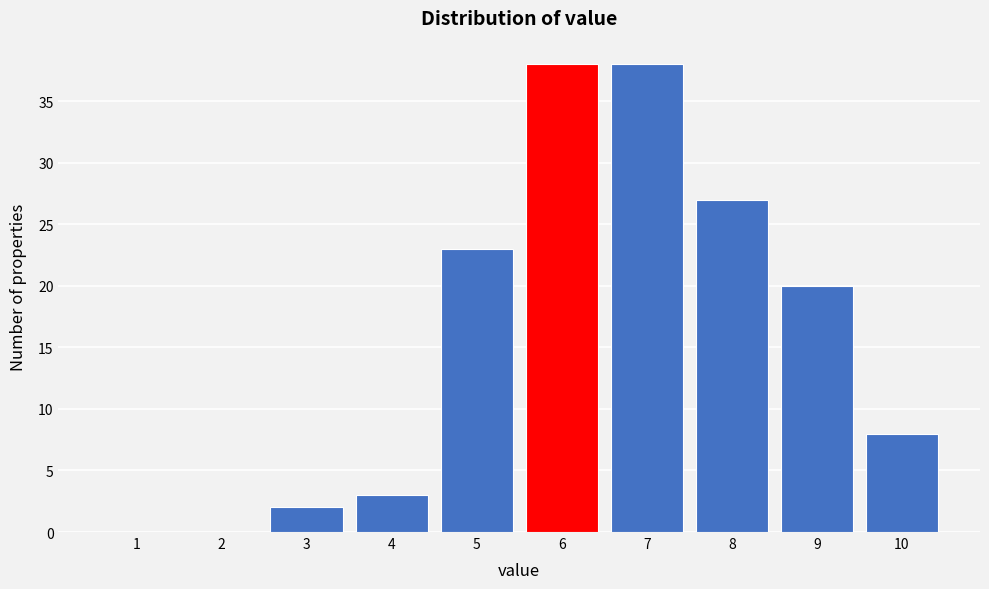

Reading left to right, list every bar in this chart as the range it spans on the x-axis followed by its height. The values are not printed on the chart, so give them approximately, as read against the axis.

0.5 to 1.5: 0
1.5 to 2.5: 0
2.5 to 3.5: 2
3.5 to 4.5: 3
4.5 to 5.5: 23
5.5 to 6.5: 38
6.5 to 7.5: 38
7.5 to 8.5: 27
8.5 to 9.5: 20
9.5 to 10.5: 8